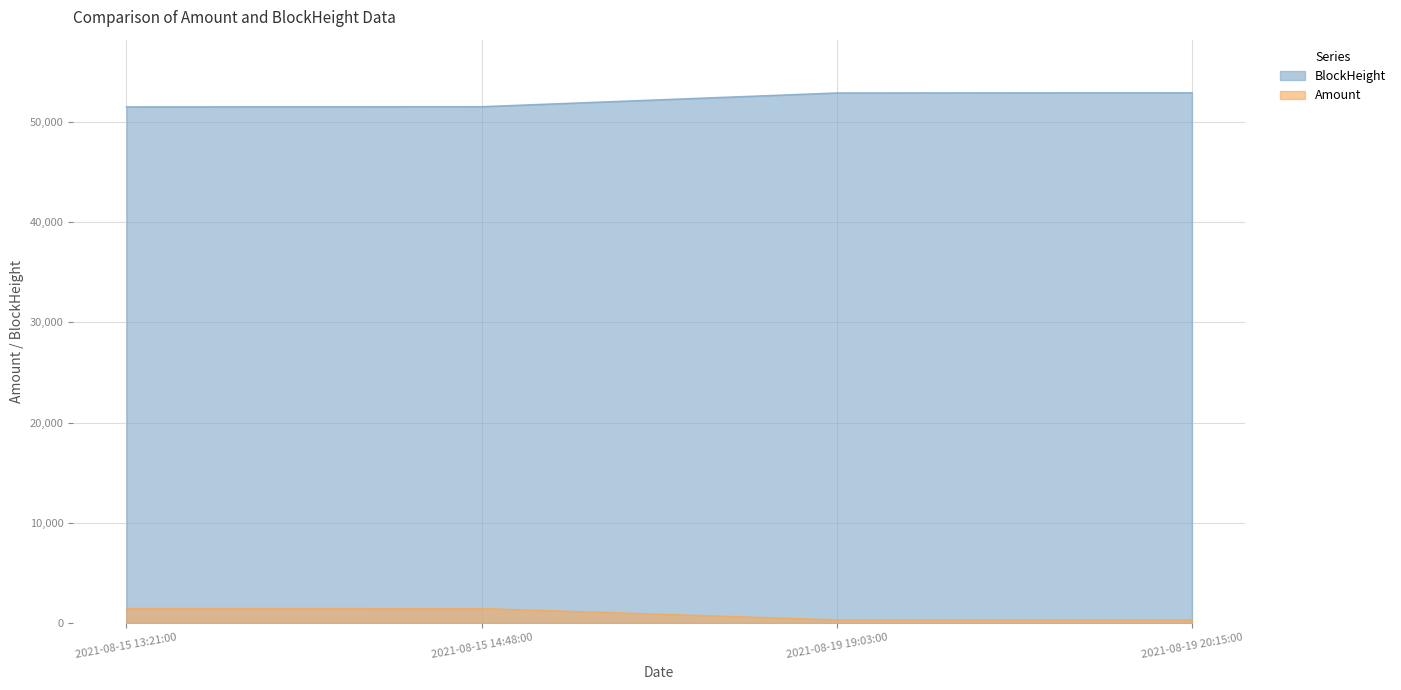

What is the total value across all series at 2021-08-15 14:48:00?

52963.6